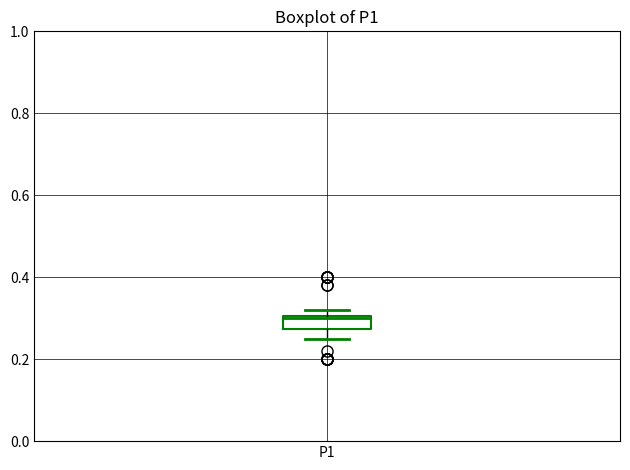

Read this box plot against the y-axis: the position of the median line, the range covered by the box, and the ends of both whiskers. The values are not printed on the chart, so give them approximately, as read against the axis.

median 0.30, box 0.28 to 0.30, whiskers 0.26 to 0.32